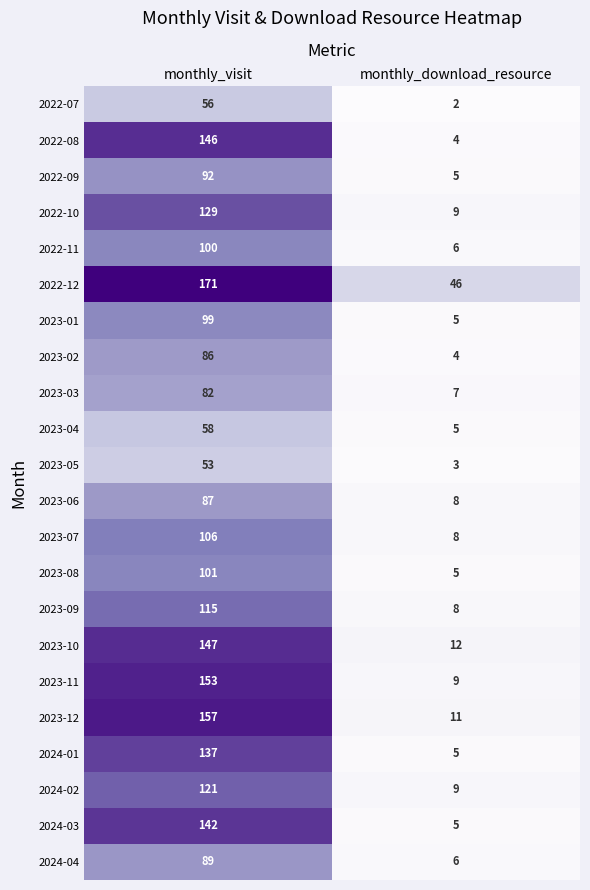

Read the 2023-04 value at monthly_visit, to the nearest 5.

60